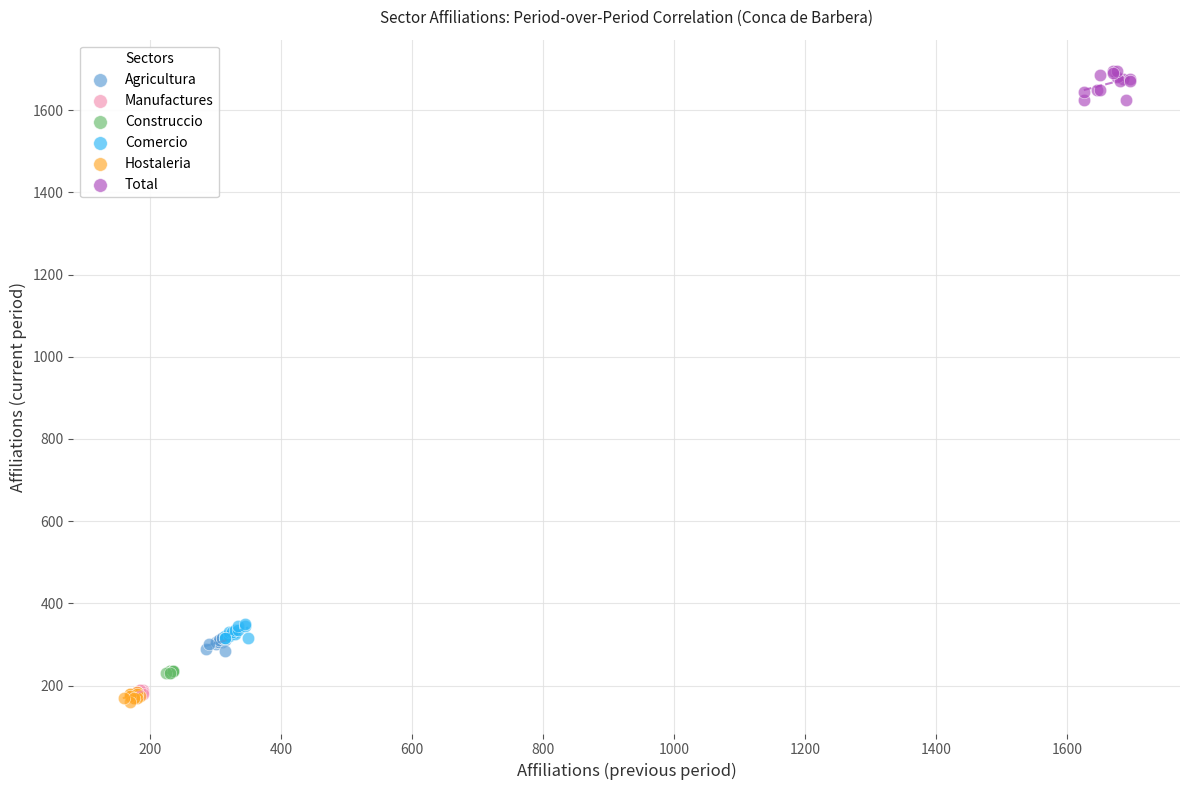

Which series has the largest Y range (max minus min)?

Total